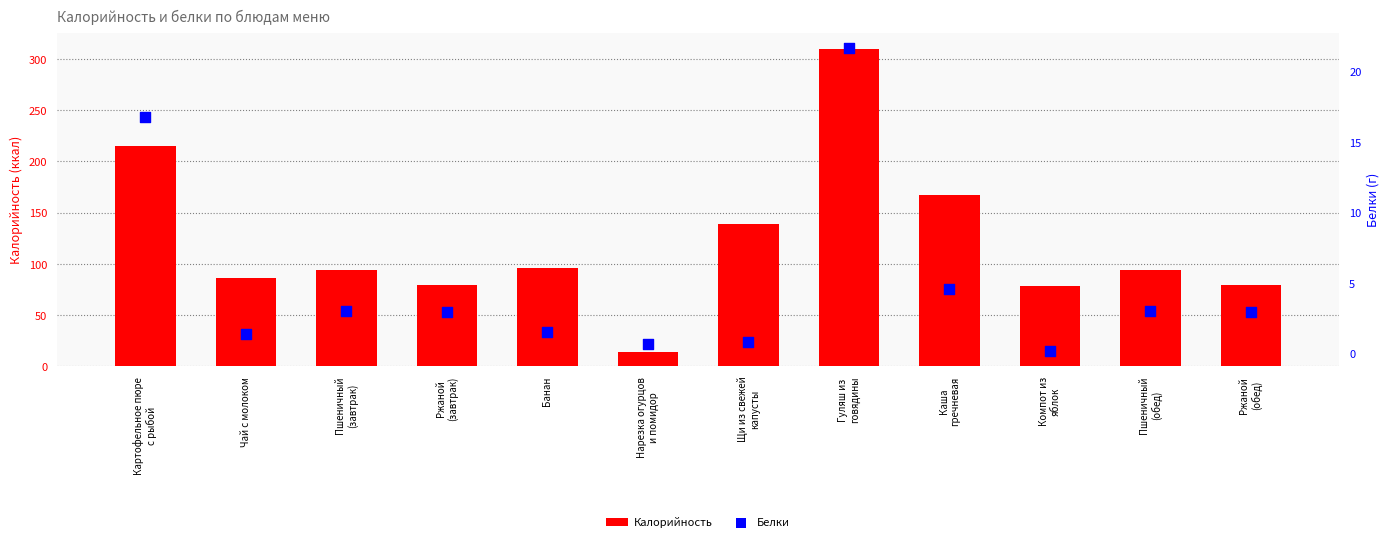

Which series reaches the minimum Y coordinate?

Белки